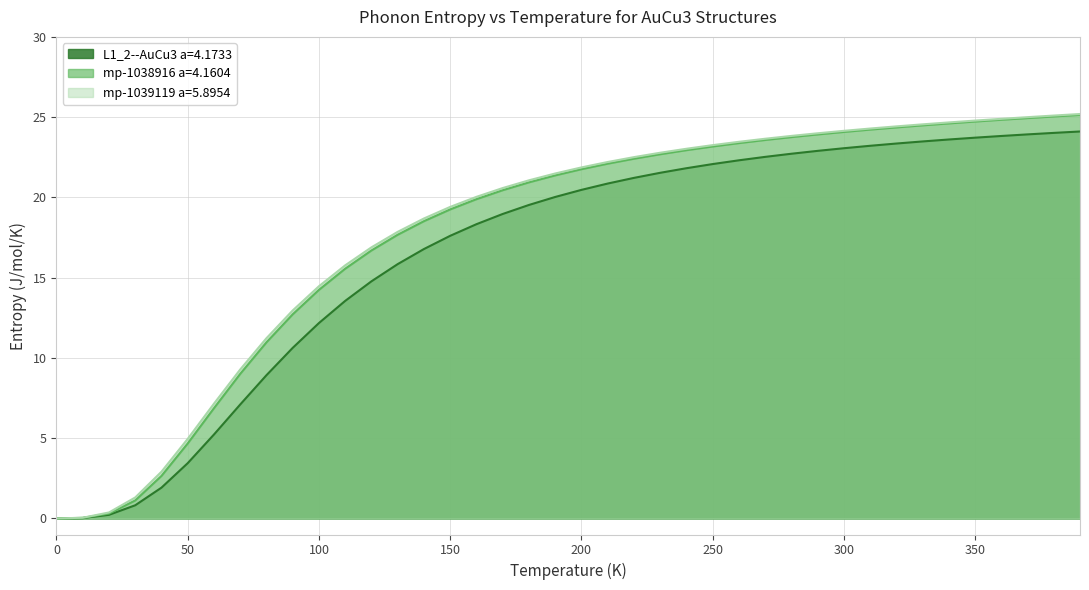

True or false: L1_2--AuCu3 a=4.1733 and mp-1038916 a=4.1604 cross at least once.

False